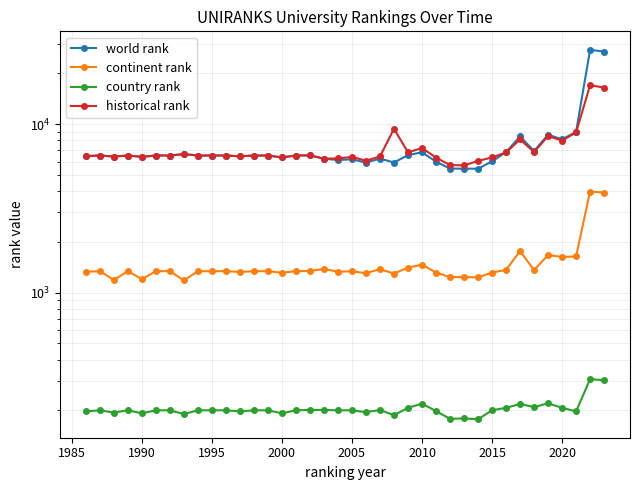

What is the average value of the world rank series?

7665